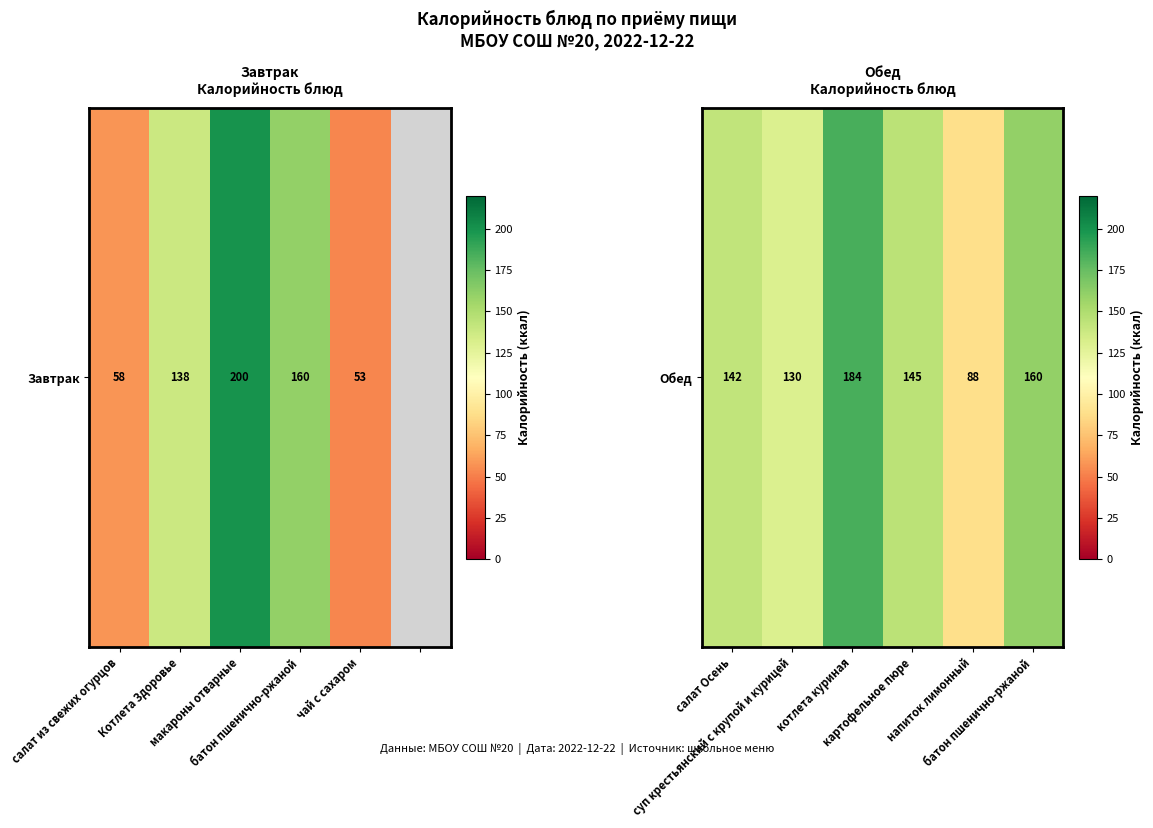

Read the value at батон пшенично-ржаной.

160